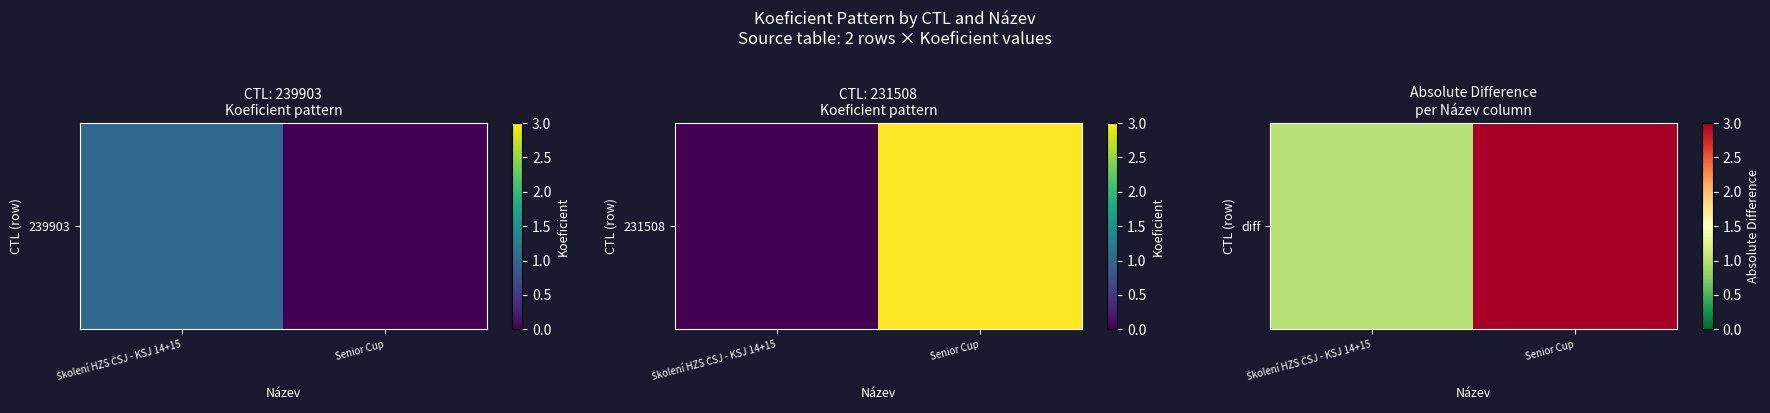

Between Senior Cup and Školení HZS ČSJ - KSJ 14+15, which is larger?

Senior Cup